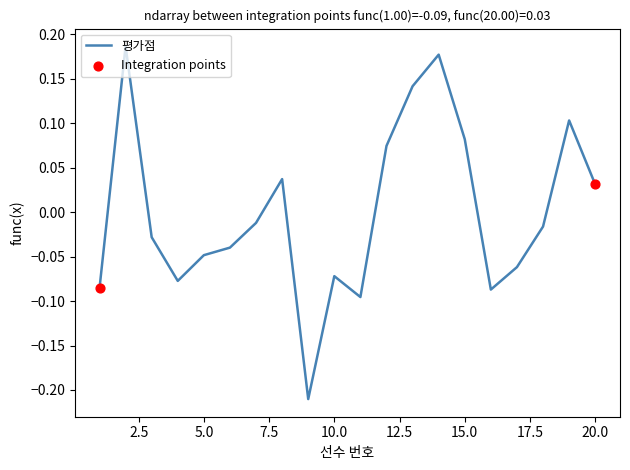

What is the difference between the maximum and minimum values?

0.4